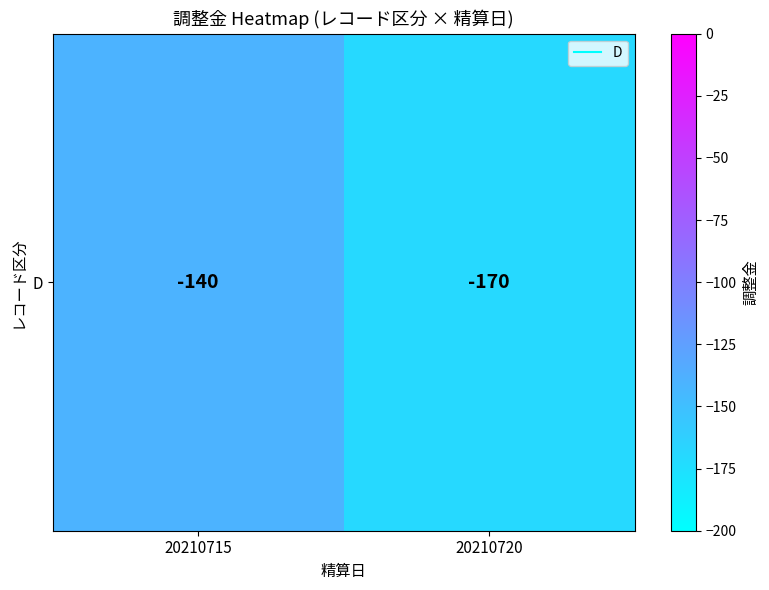

Reading right to left, extract all data points from this chart.

20210720=-170	20210715=-140